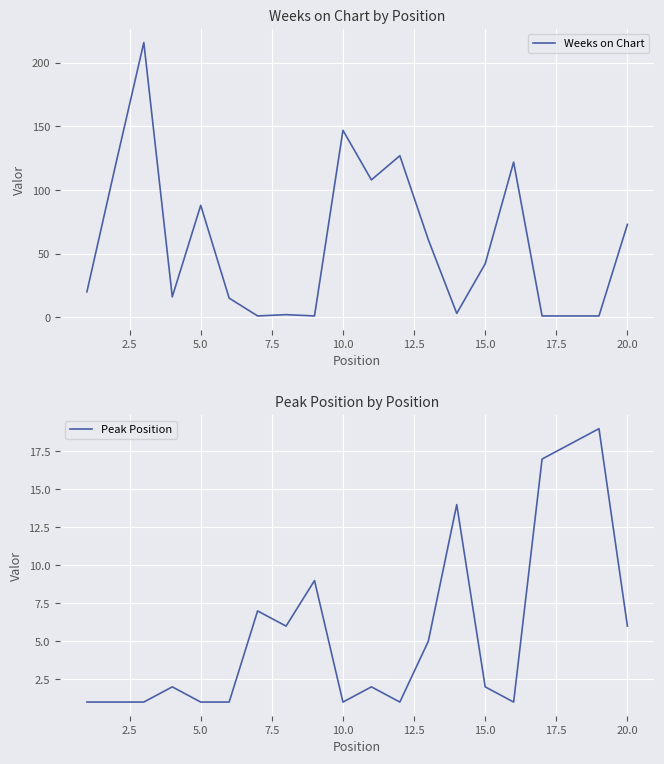

What is the maximum value for Weeks on Chart?

216